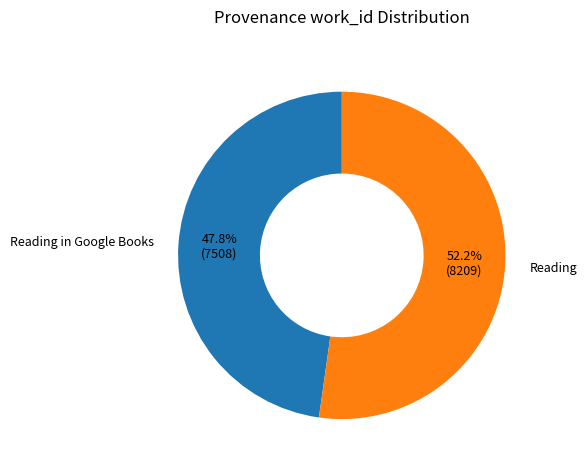

Is Reading the majority of the pie?

Yes